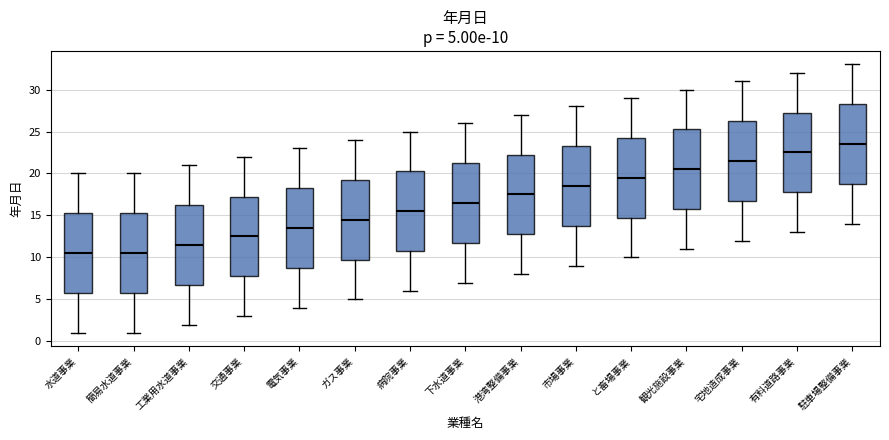

Which box has the highest median line?

駐車場整備事業